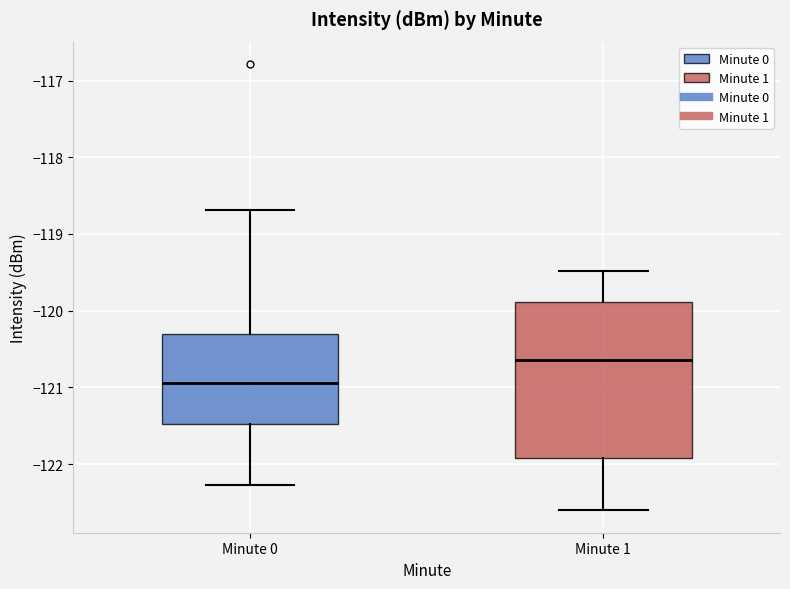

Reading left to right, read every box against the y-axis: the position of its median line, the range the box covers, and the ends of its whiskers. The values are not printed on the chart, so give them approximately, as read against the axis.

Minute 0: median -120.9, box -121.5 to -120.3, whiskers -122.3 to -118.7
Minute 1: median -120.6, box -121.9 to -119.9, whiskers -122.6 to -119.5